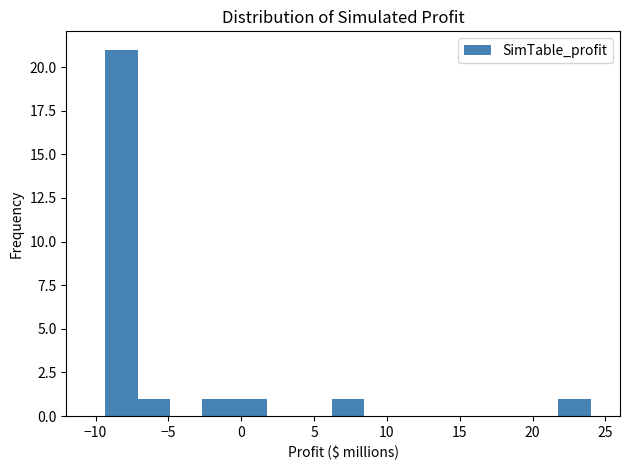

Reading left to right, list every bar in this chart as the range it spans on the x-axis followed by its height. Neither the bar edges nor the heights are printed on the chart, so give them approximately, as read against the axes.

-9.5 to -7.0: 21
-7.0 to -5.0: 1
-5.0 to -2.5: 0
-2.5 to -0.5: 1
-0.5 to 2.0: 1
2.0 to 4.0: 0
4.0 to 6.0: 0
6.0 to 8.5: 1
8.5 to 10.5: 0
10.5 to 13.0: 0
13.0 to 15.0: 0
15.0 to 17.5: 0
17.5 to 19.5: 0
19.5 to 22.0: 0
22.0 to 24.0: 1